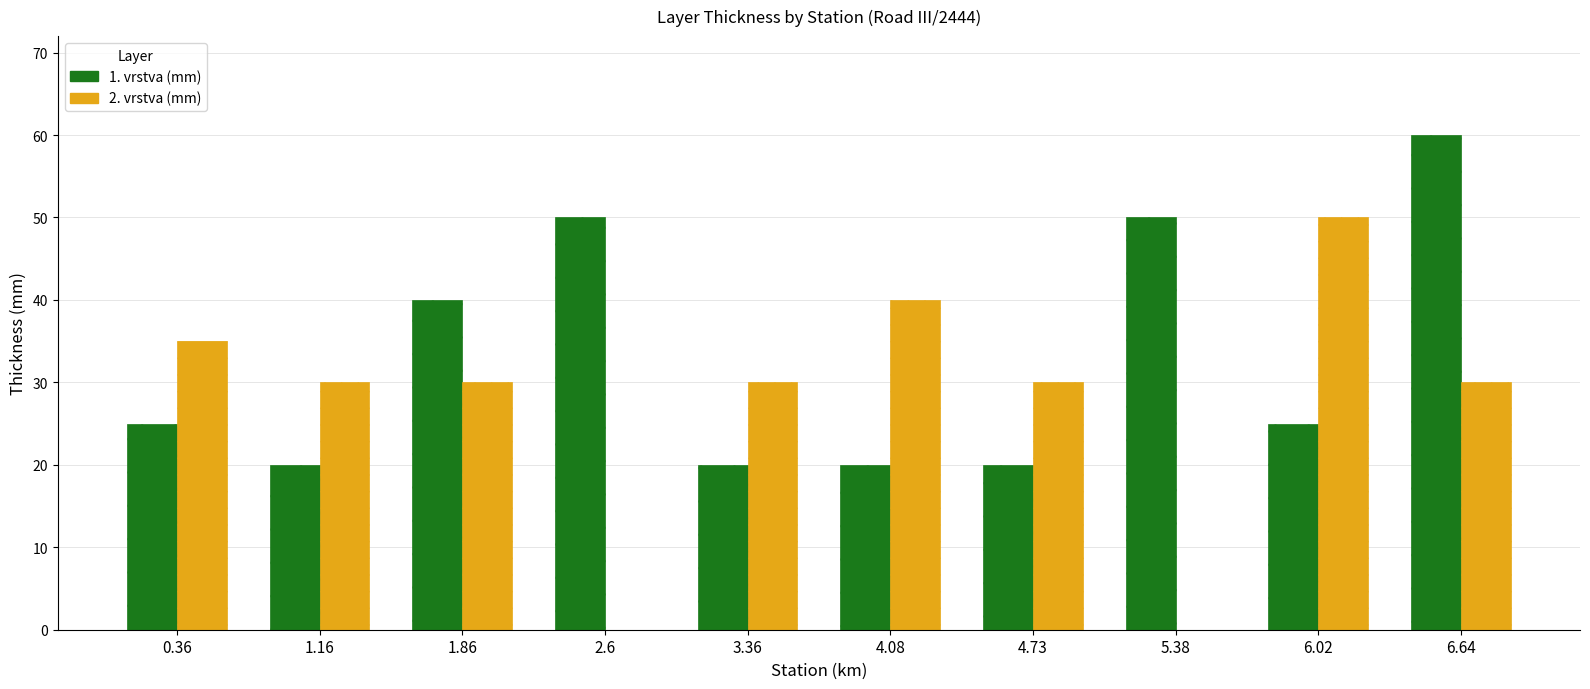

Reading left to right, transcribe all the data shown in this chart.

1. vrstva (mm): 25	20	40	50	20	20	20	50	25	60
2. vrstva (mm): 35	30	30	0	30	40	30	0	50	30